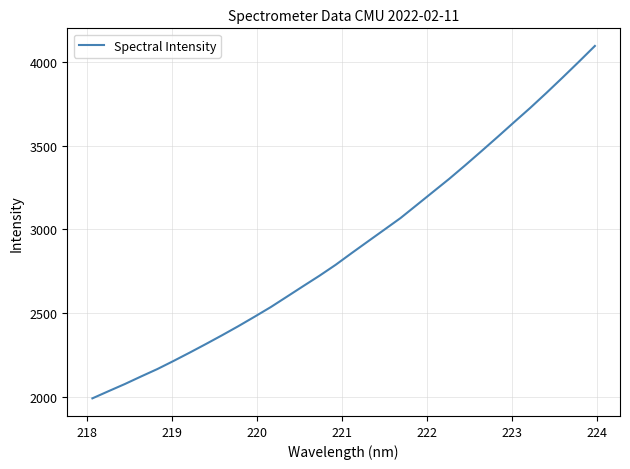

What is the greatest value displayed?

4096.9